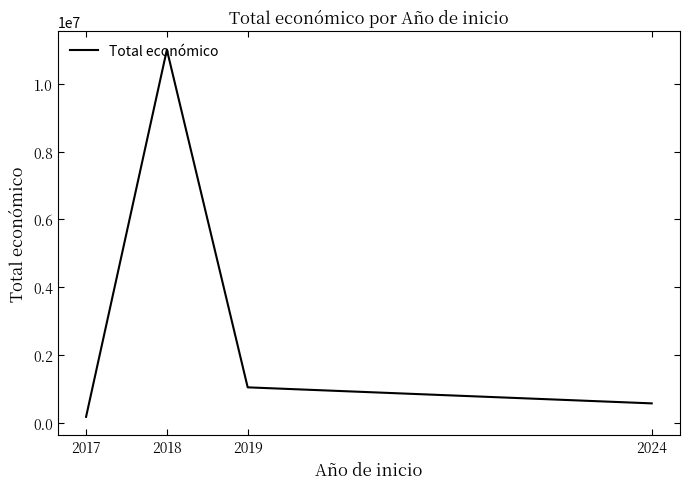

What is the difference between the maximum and minimum values?

10839634